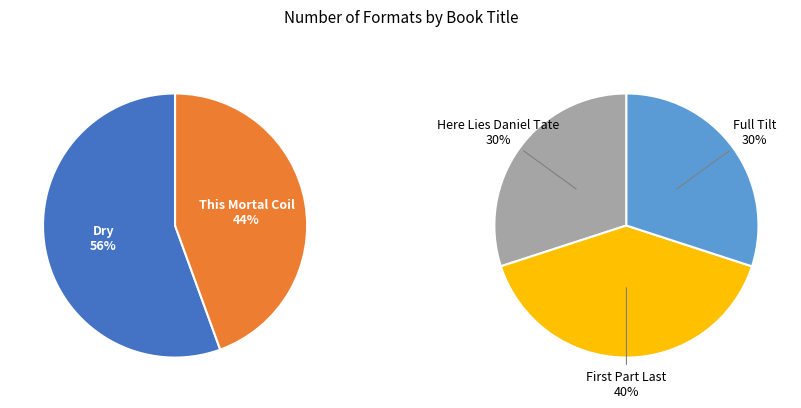

Which category has the biggest portion of the pie?

Dry